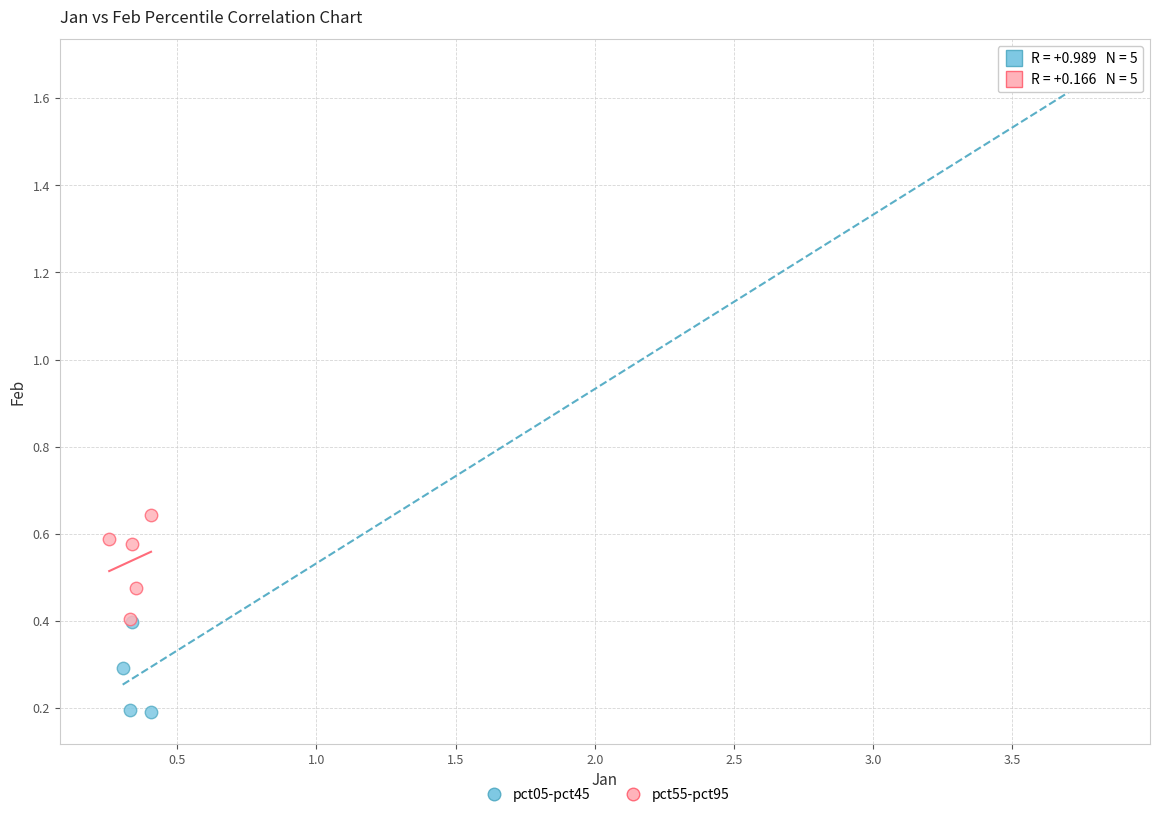

Which series reaches the maximum Y coordinate?

pct05-pct45